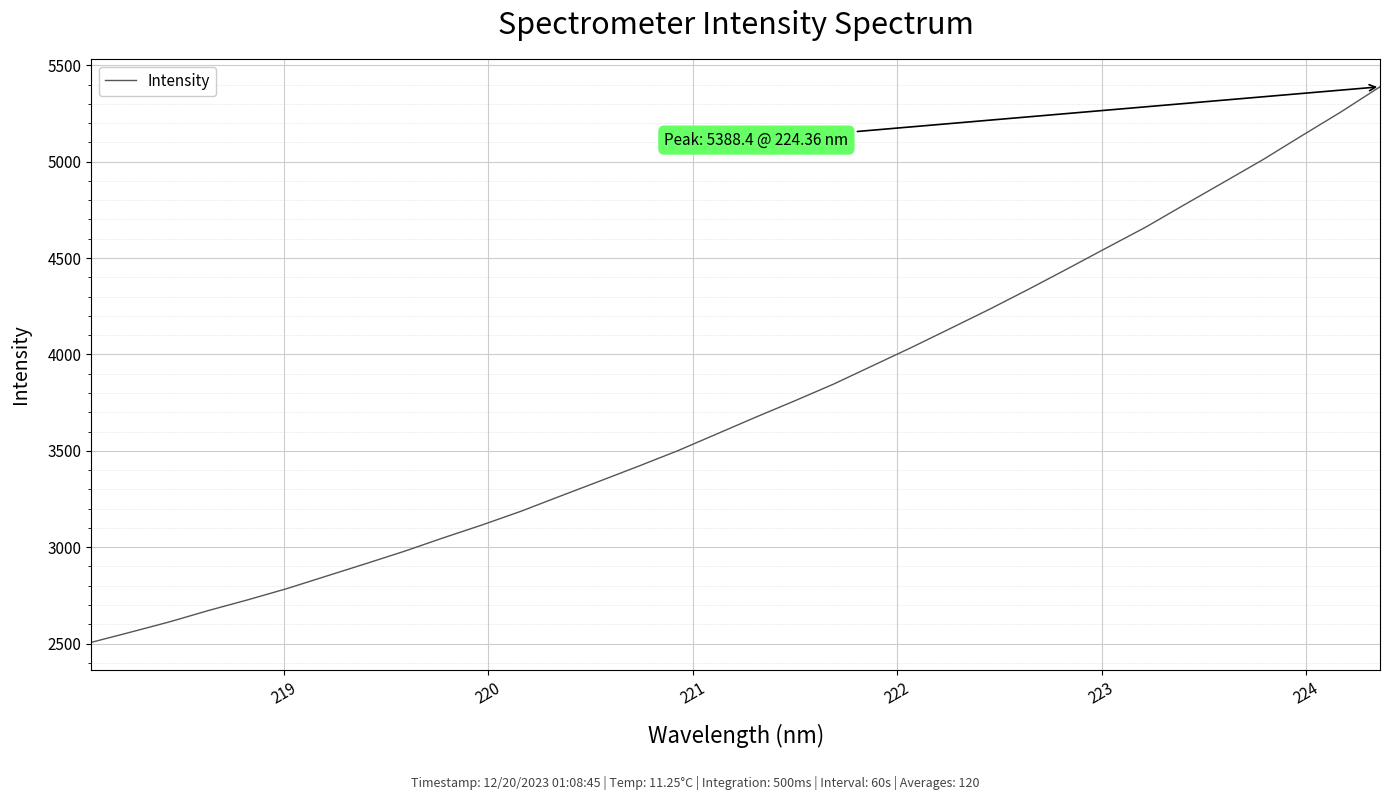

What is the difference between the maximum and minimum values?

2881.9